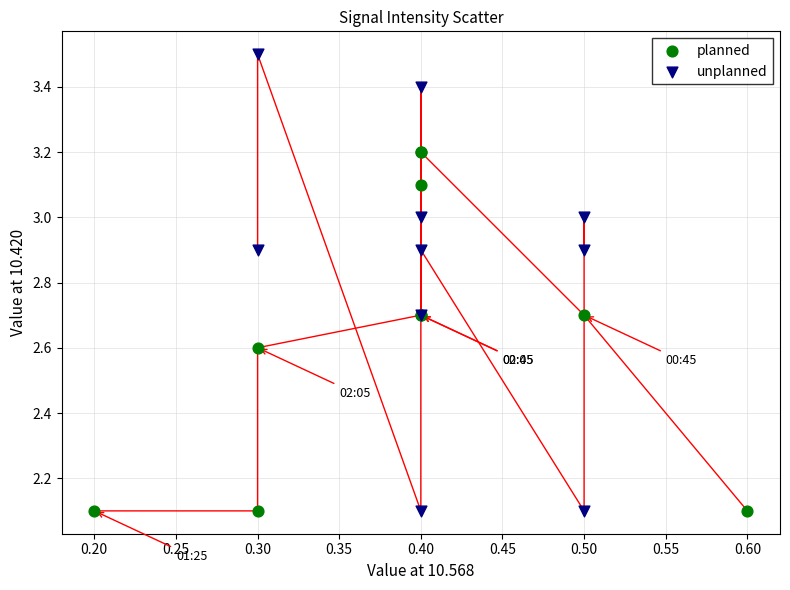

Which series contains the highest Y value?

unplanned